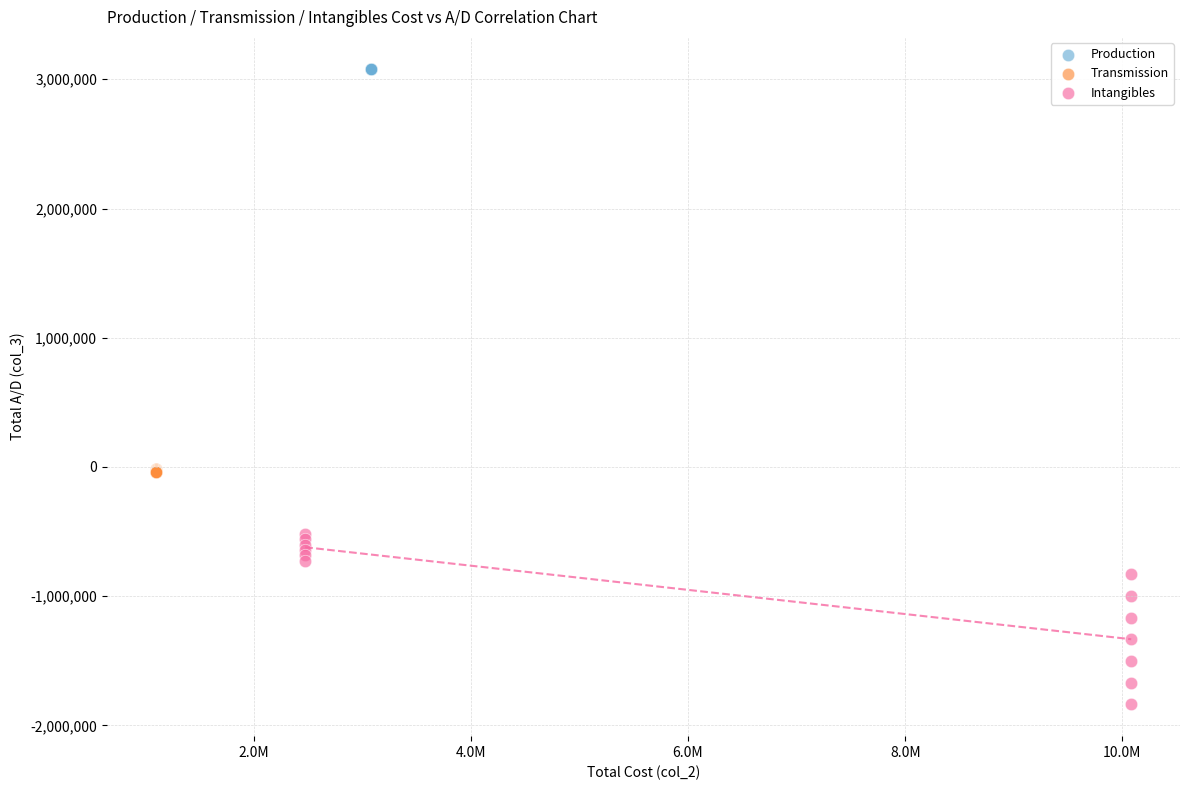

Which series contains the highest Y value?

Production